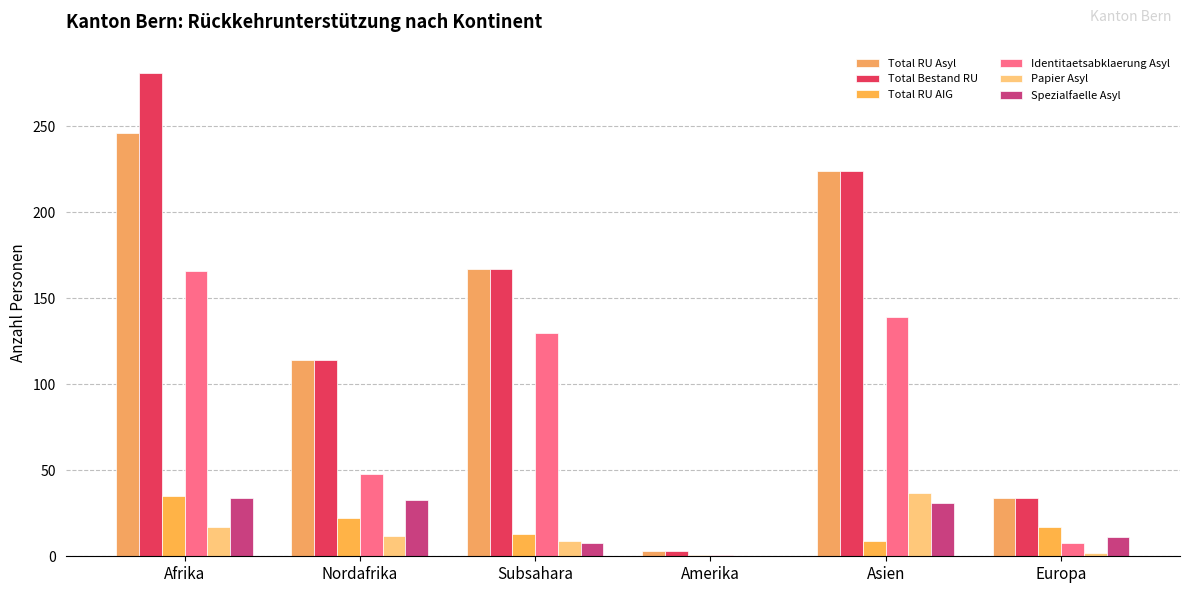

How many groups of bars are there?

6